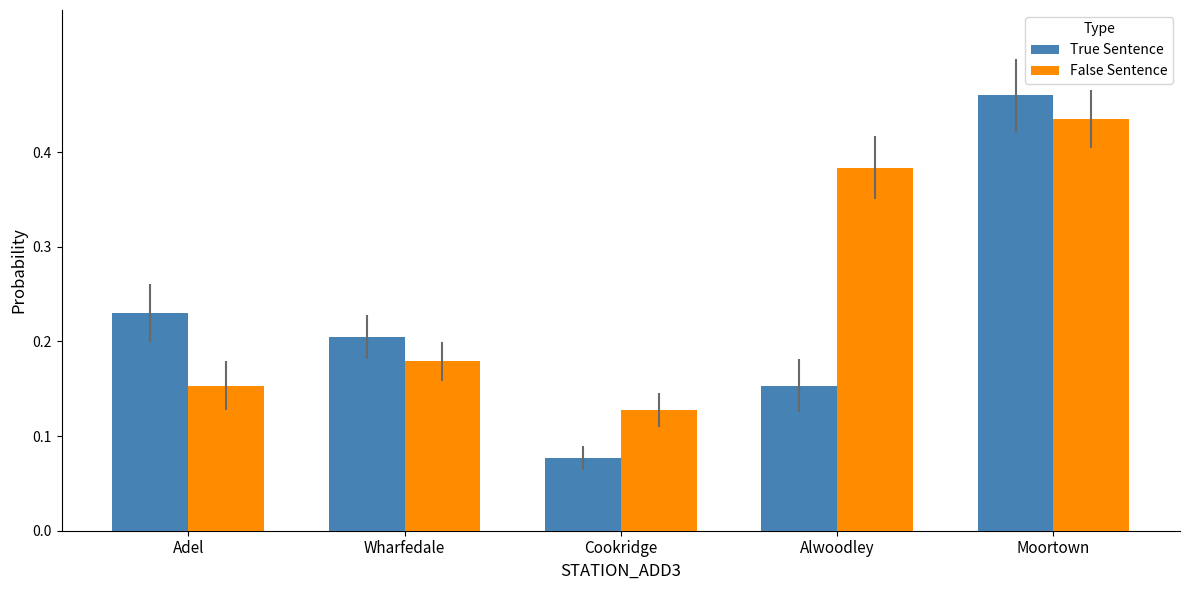

Is it true that False Sentence equals 0.2 at Cookridge?

False